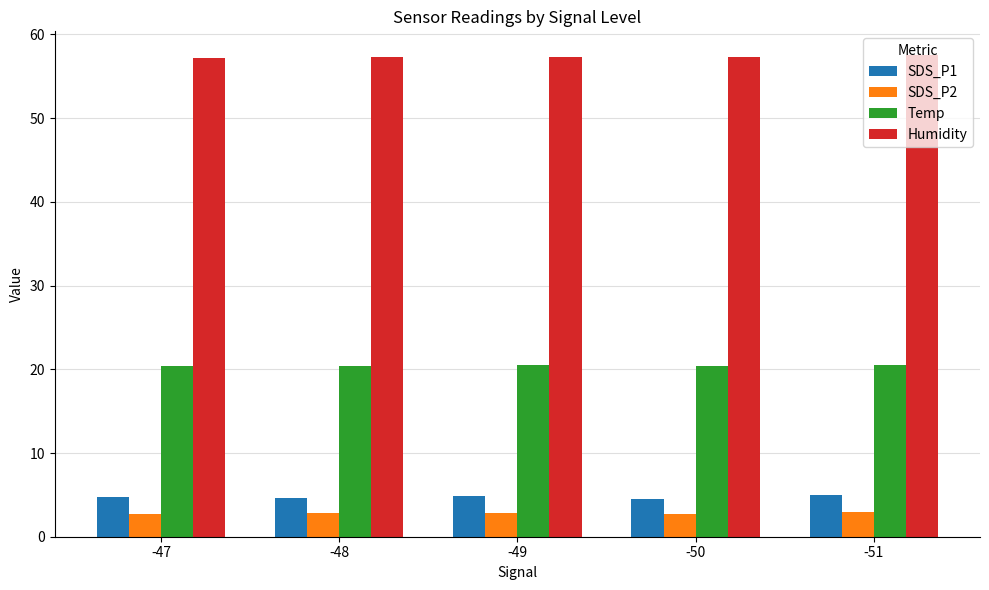

What is the value of the SDS_P1 bar at the 2nd from the left?

4.6